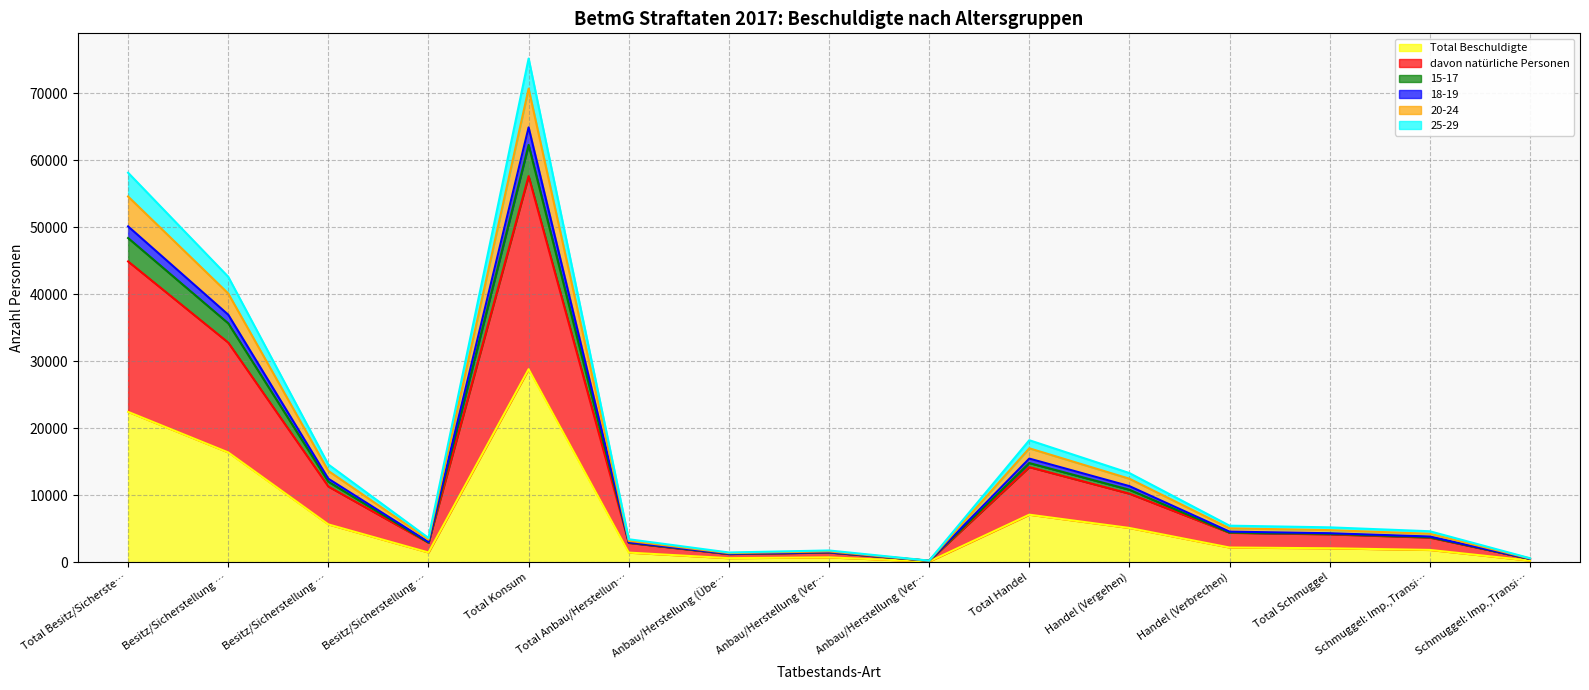

What is the difference between the maximum and minimum values in the davon natürliche Personen series?

57385